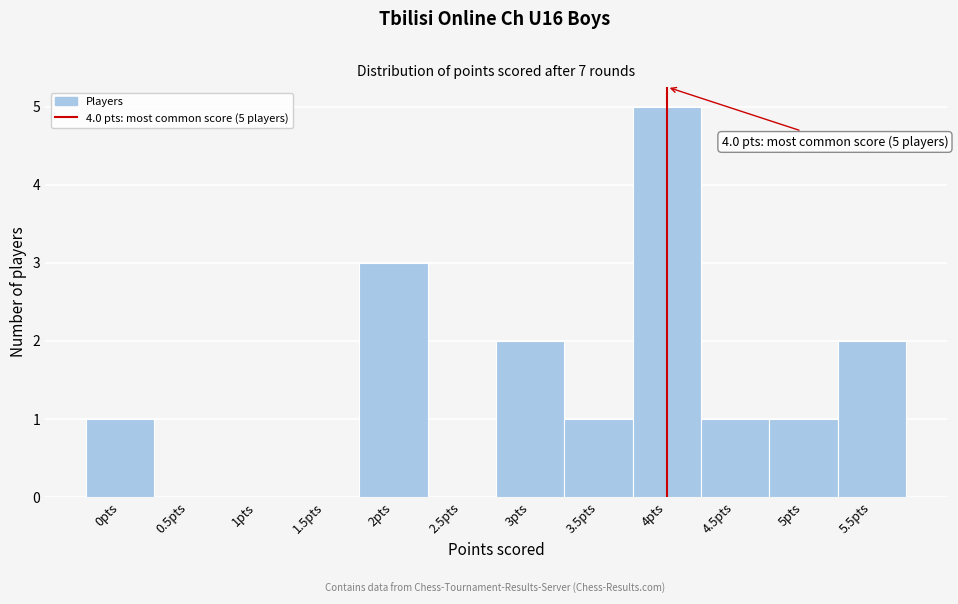

Over which range of the x-axis is the bar tallest?

3.75 to 4.25